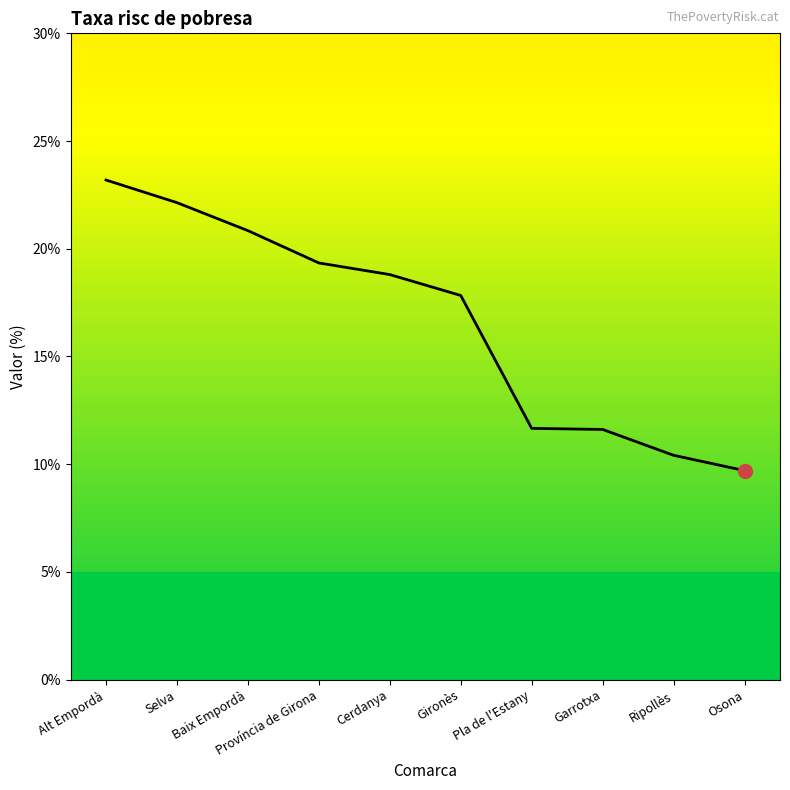

At which category does the chart reach its minimum across all series?

Osona